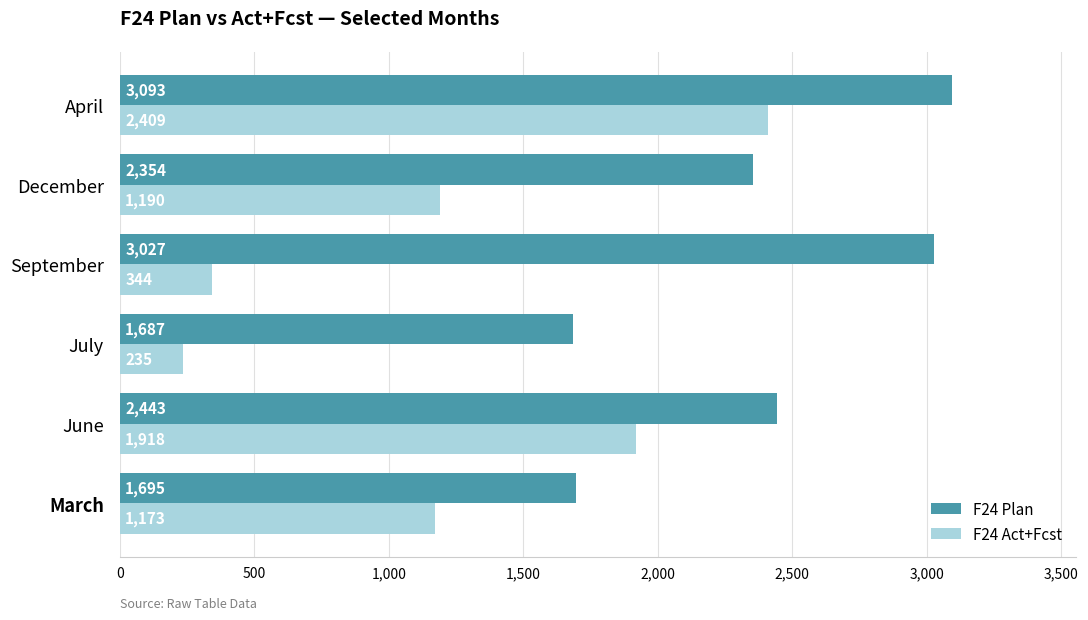

Rank the series by their maximum value, from lowest to highest.

F24 Act+Fcst, F24 Plan